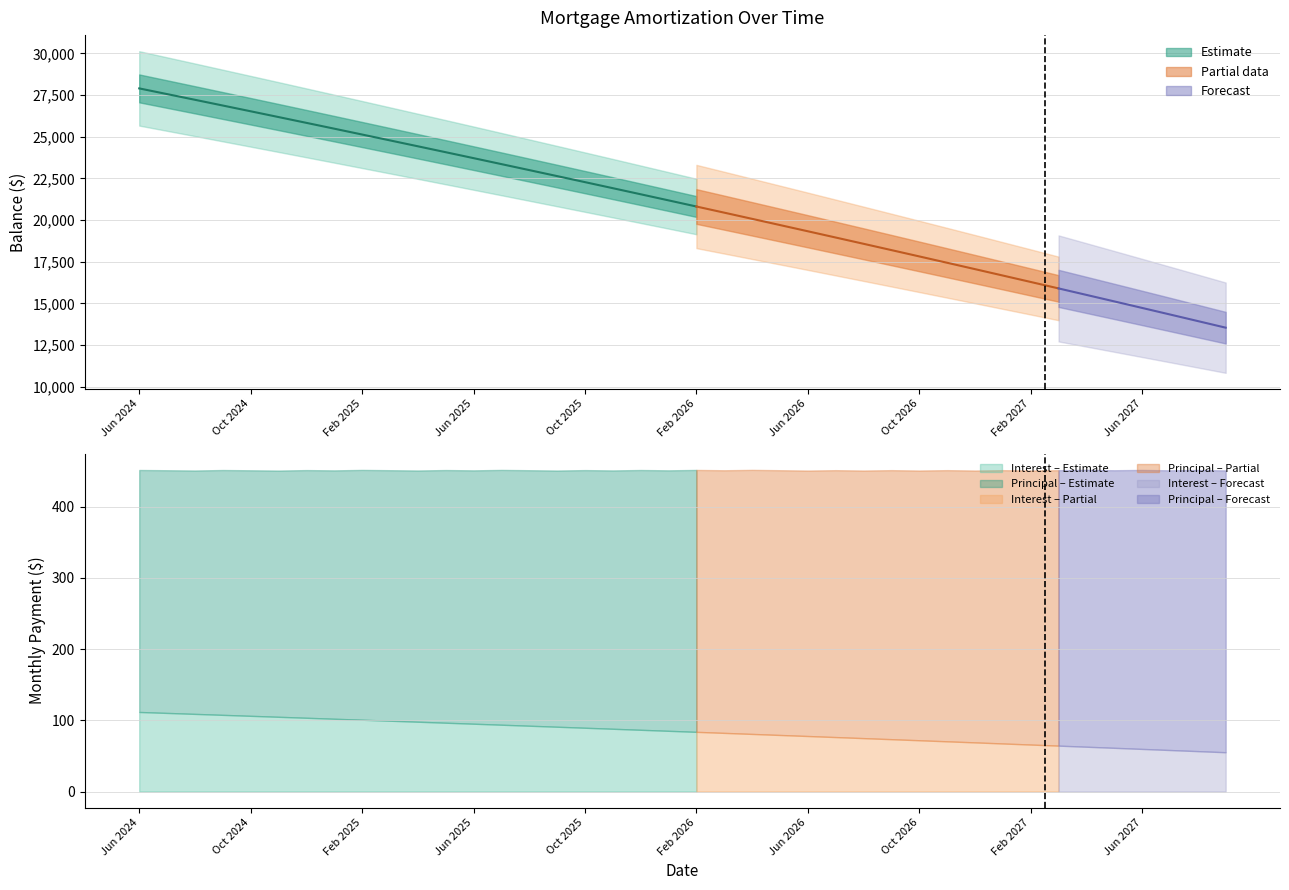

What is the sum of the Balance values at Apr 2026 and Sep 2025?

42708.0